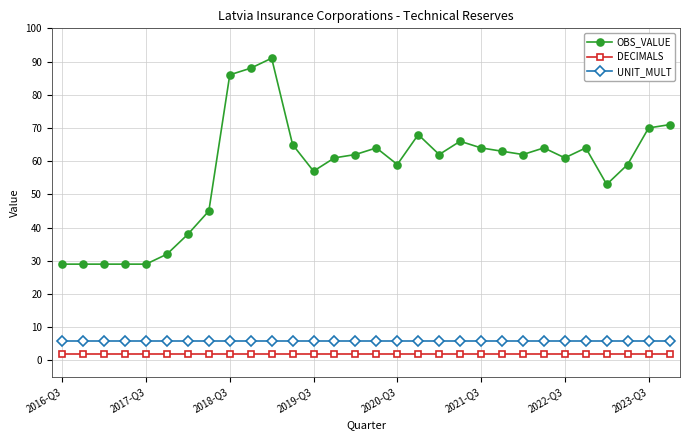

How many distinct data groups are displayed?

3